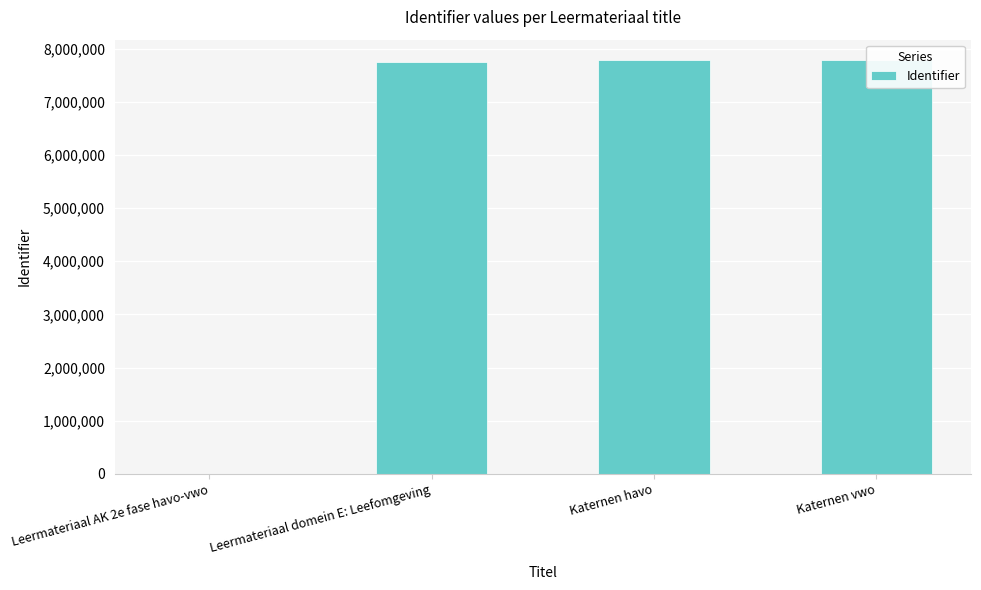

How many bars are there in total?

4